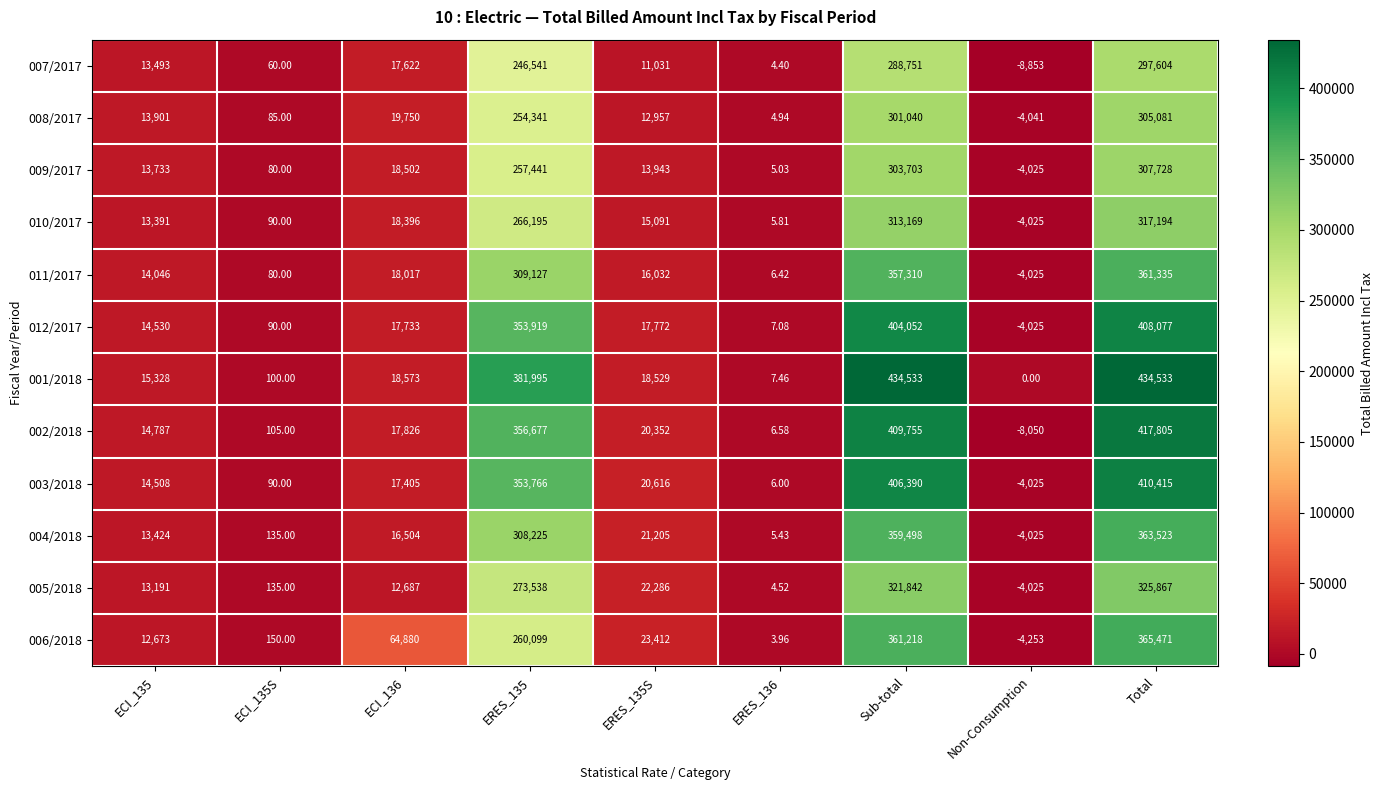

How many distinct data groups are displayed?

12